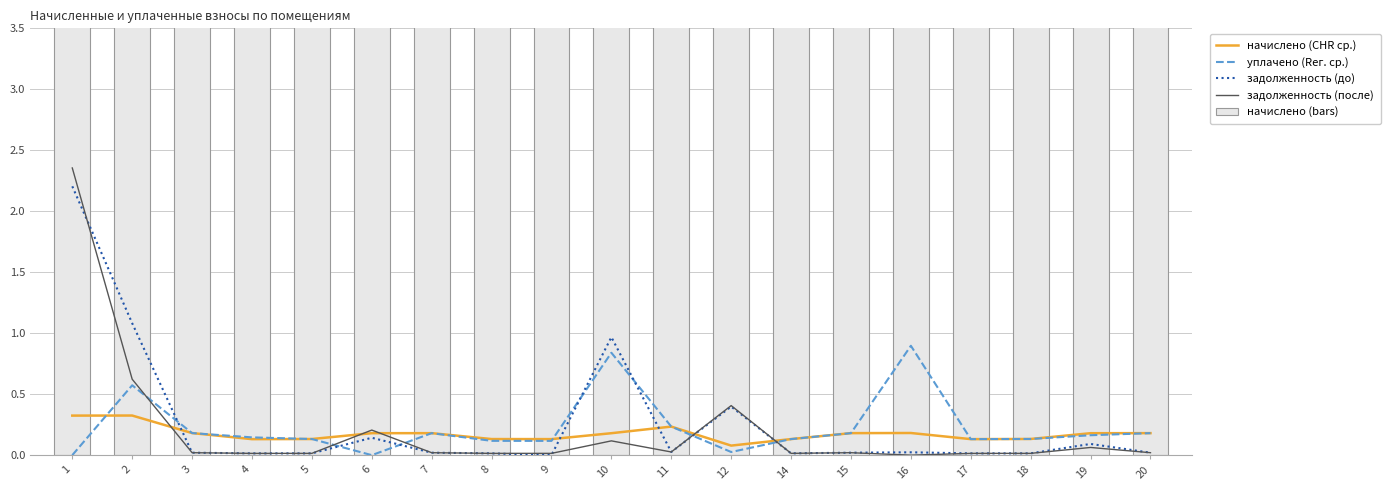

Are the bars grouped side by side (vs. stacked)?

Yes